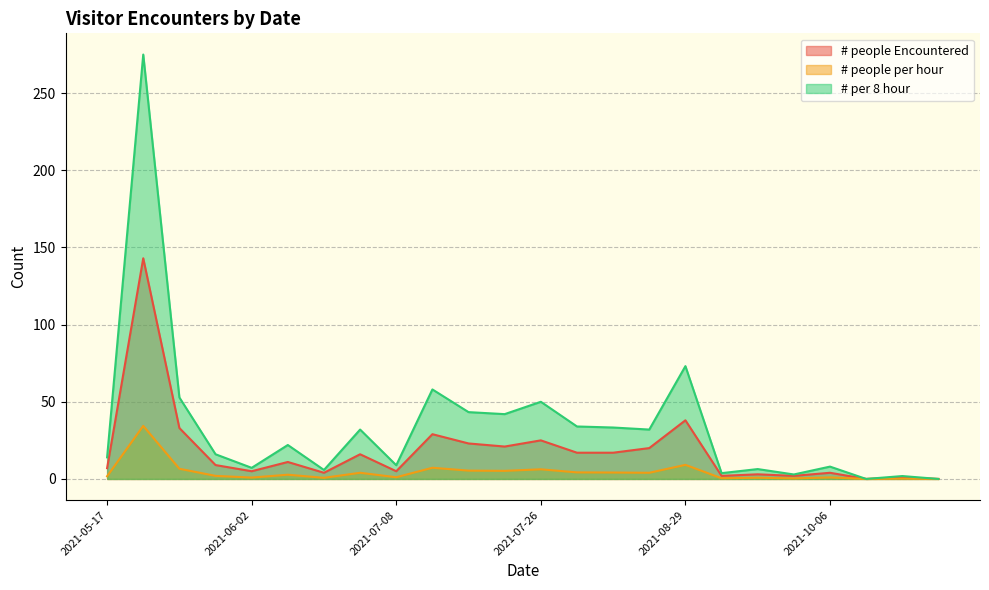

What is the sum of all # people Encountered values?

435.0